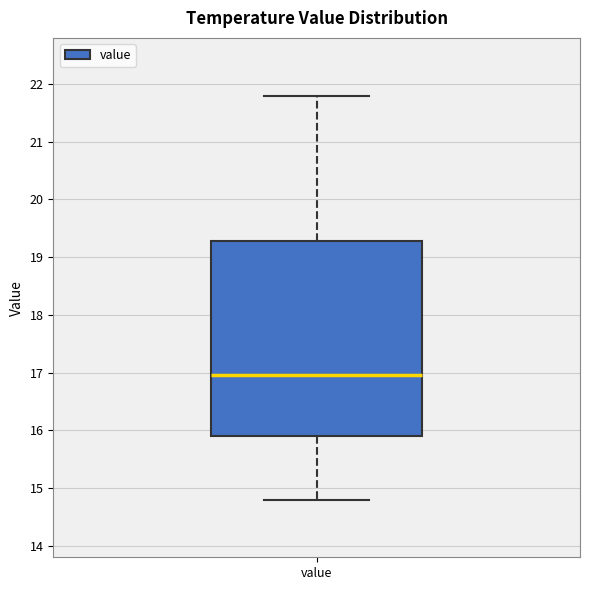

Transcribe this box plot: give where the median line is, the range the box spans, and where the two whiskers end, as read against the y-axis. The values are not printed on the chart, so give them approximately, as read against the axis.

median 17.0, box 15.9 to 19.3, whiskers 14.8 to 21.8